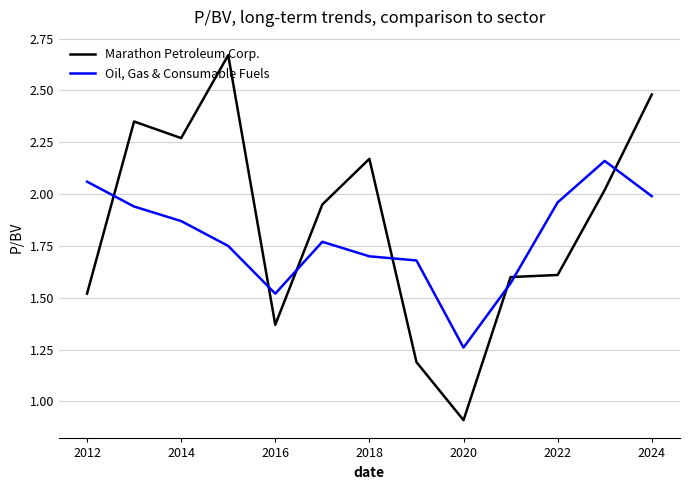

What is the difference between the maximum and second lowest values in the Oil, Gas & Consumable Fuels series?

0.6